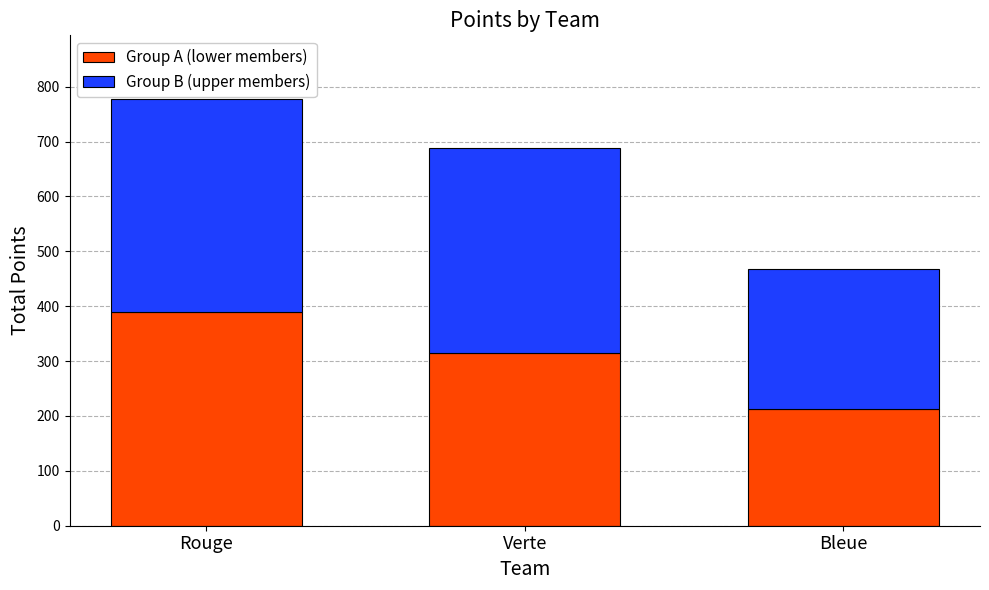

What value does the Group A (lower members) series have at Verte?

315